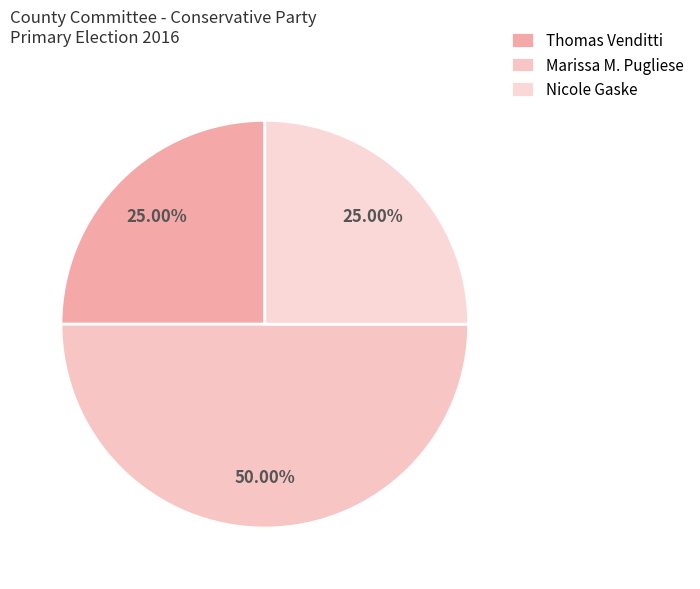

How many segments does this pie chart have?

3